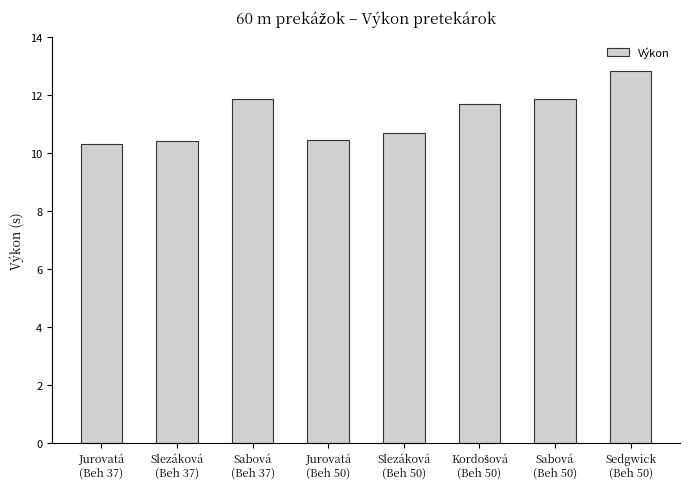

Are the bars horizontal?

No